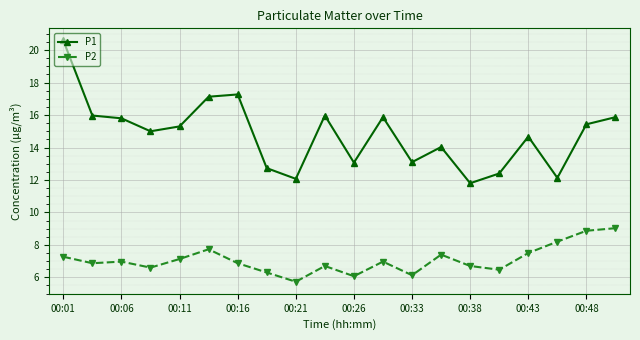

Which series has the largest total across all categories?

P1